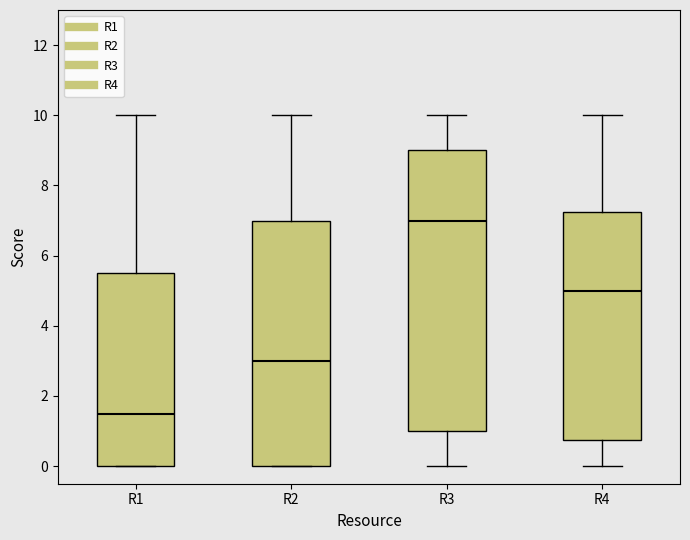

Which box is the tallest, from its lower edge to its upper edge?

R3